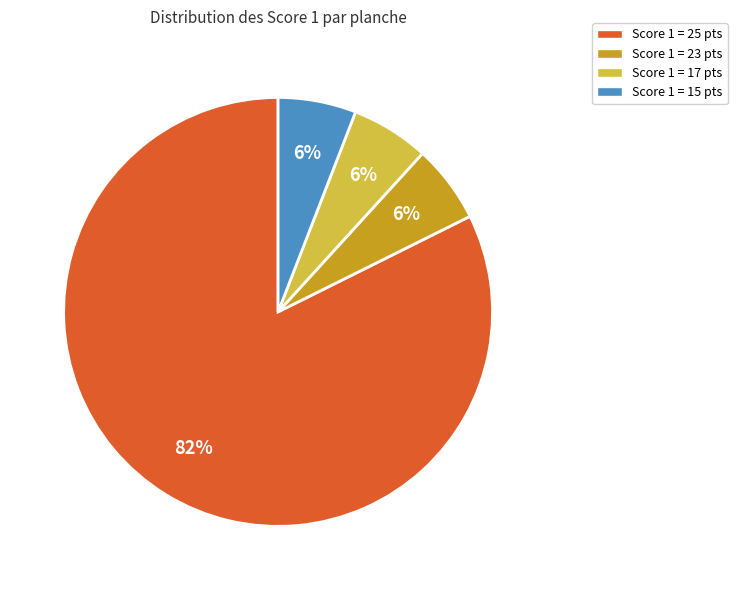

What percentage is the Score 1 = 15 pts slice, to the nearest percent?

6%